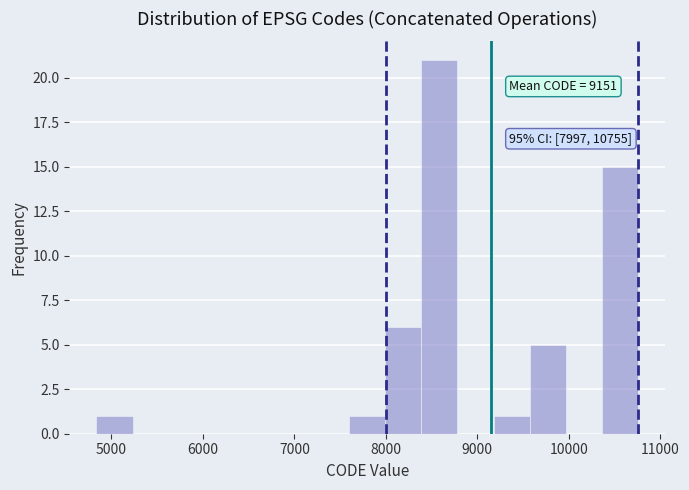

Around what value on the x-axis is the tallest bar? Give the approximate position of its centre, as read against the axis.

8600